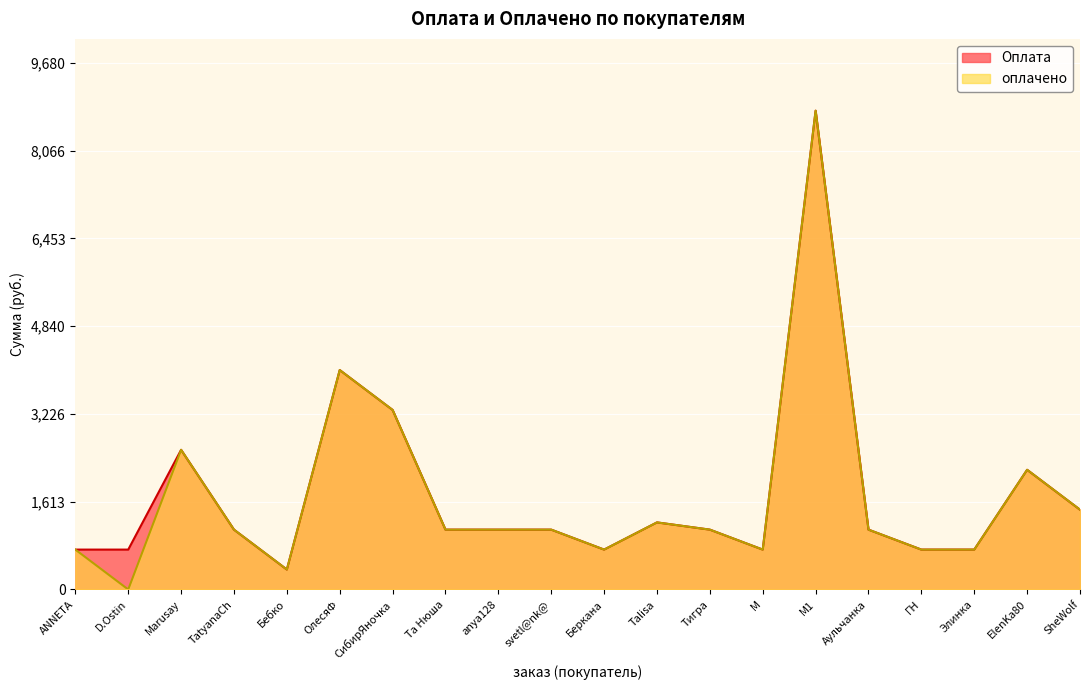

Is it true that оплачено equals 315.7 at anya128?

False